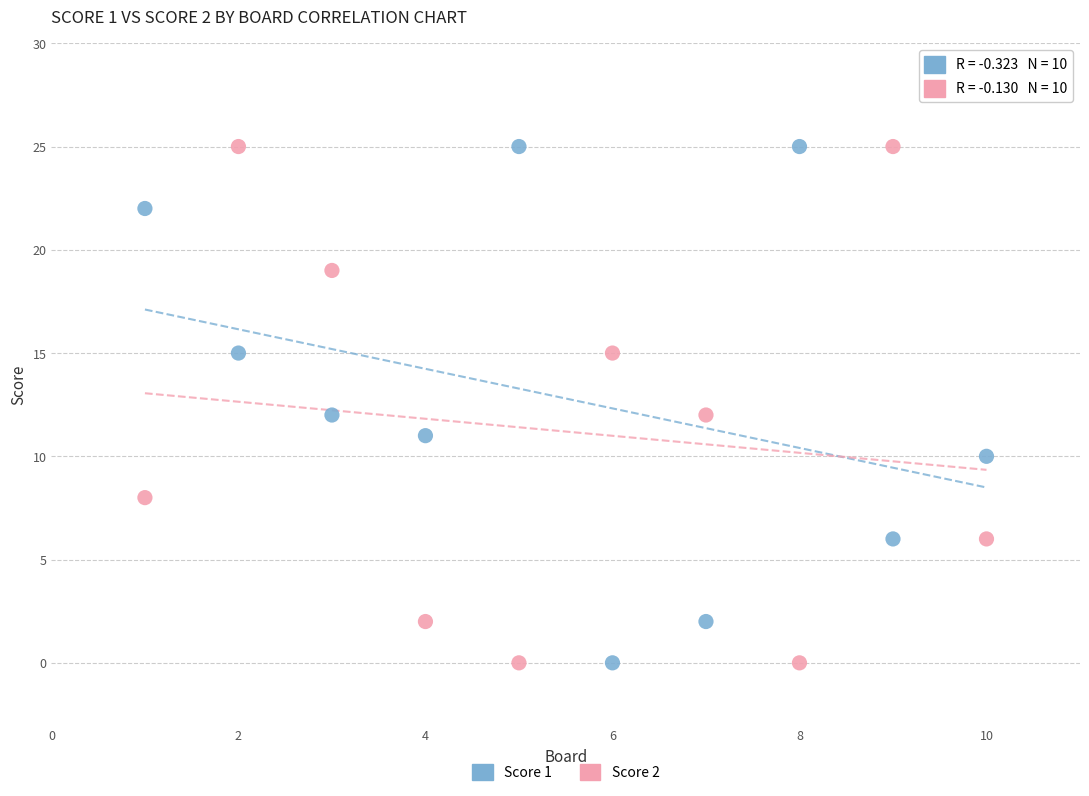

Across all data points, what is the range of X values (max minus min)?

9